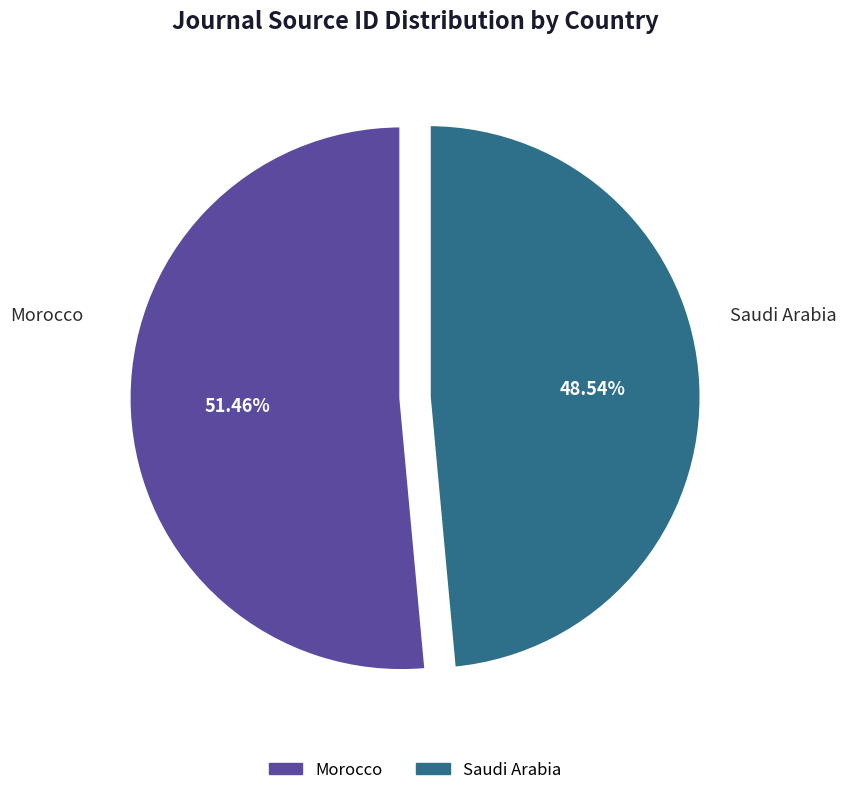

What is the ratio of the value at Morocco to the value at Saudi Arabia?

1.1